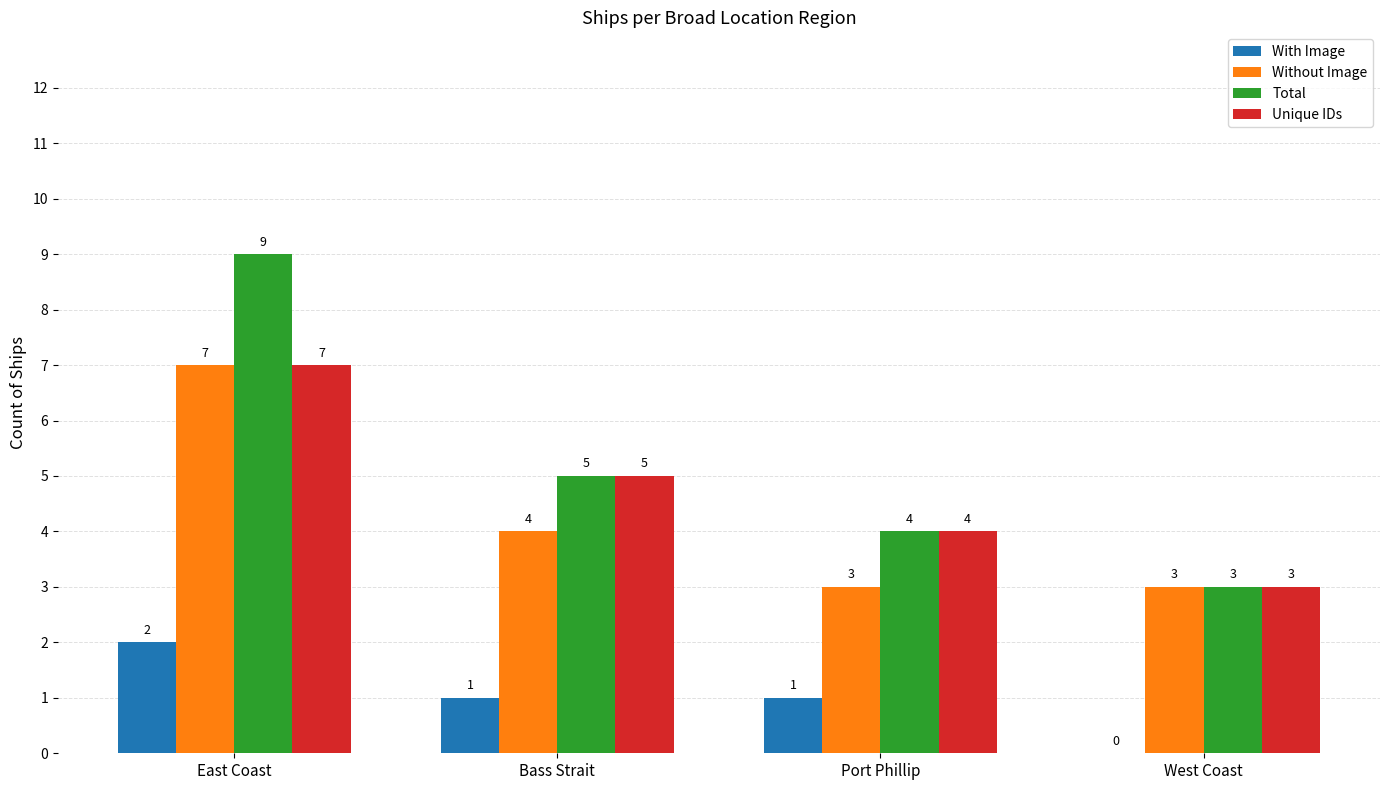

Where does the Without Image series first go above 4?

East Coast